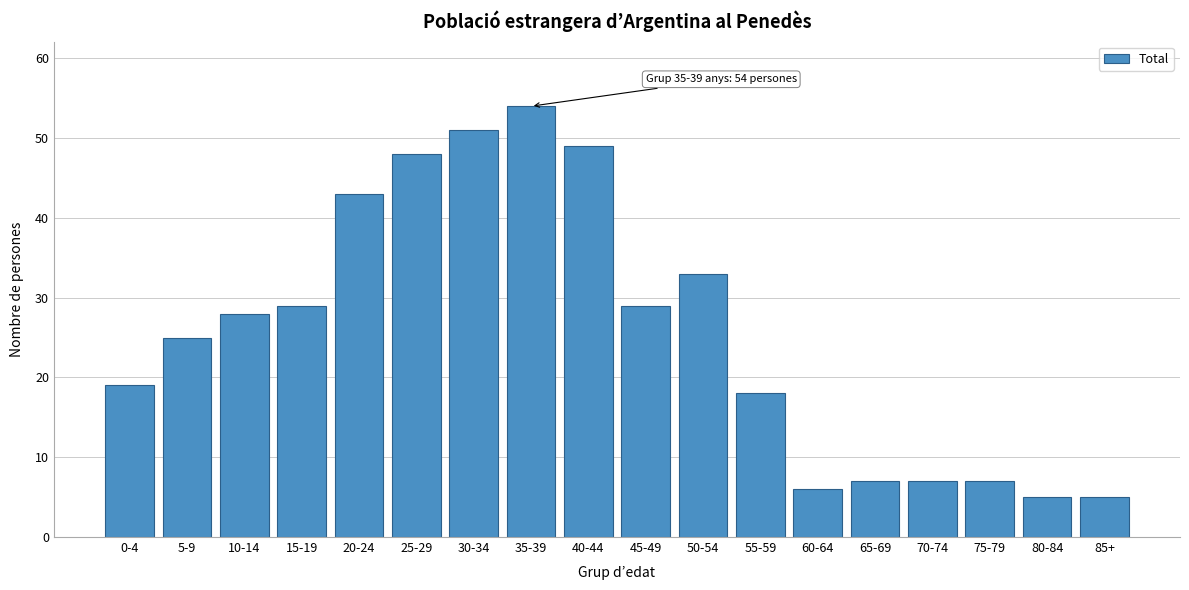

Reading left to right, list all the values displayed in this chart.

0-4=19	5-9=25	10-14=28	15-19=29	20-24=43	25-29=48	30-34=51	35-39=54	40-44=49	45-49=29	50-54=33	55-59=18	60-64=6	65-69=7	70-74=7	75-79=7	80-84=5	85+=5